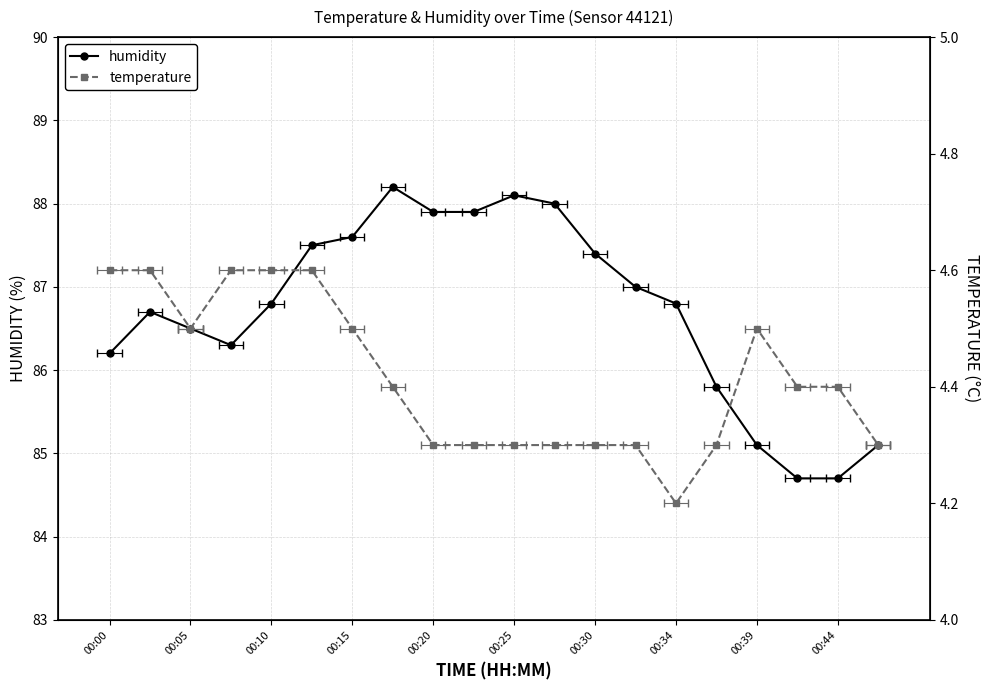

How many data points in humidity are less than 86?

5